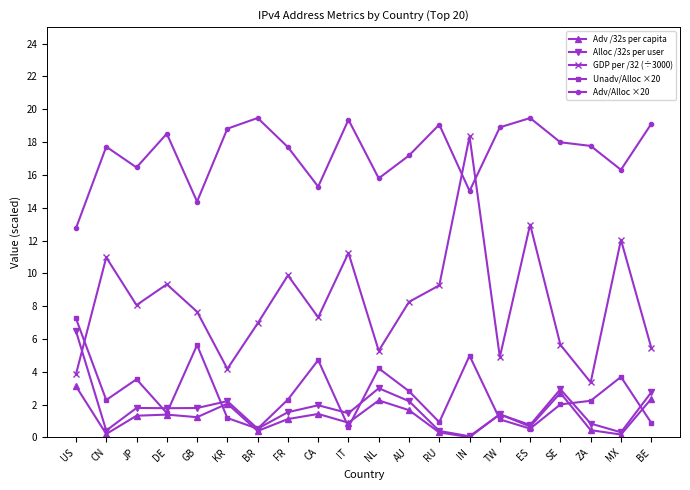

What is the sum of the Alloc /32s per user values at ZA and SE?

3.8